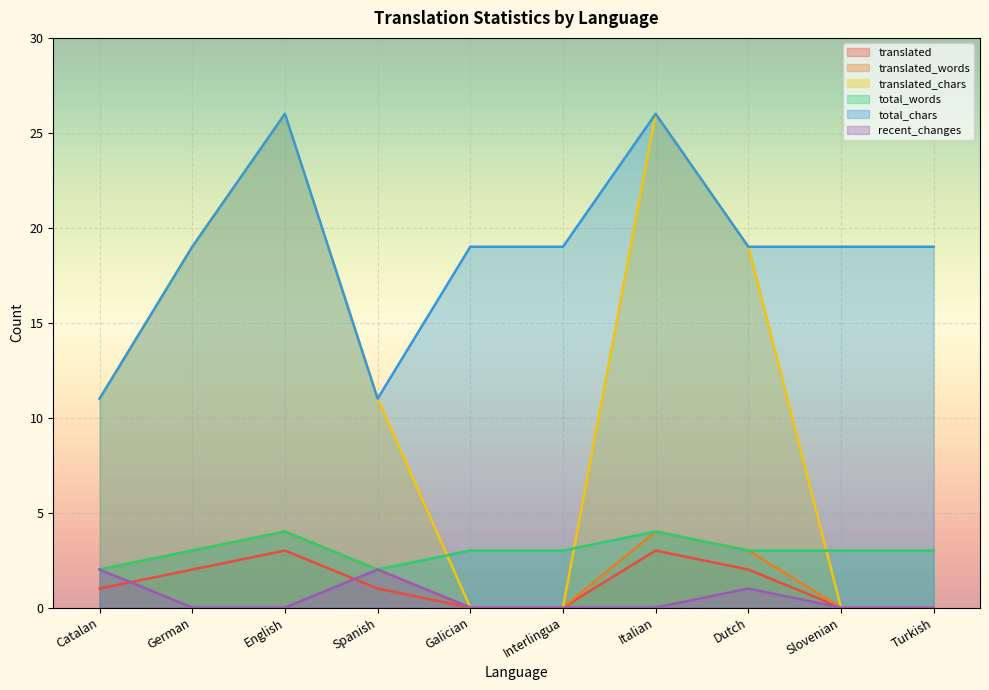

What is the maximum value shown in the chart?

26